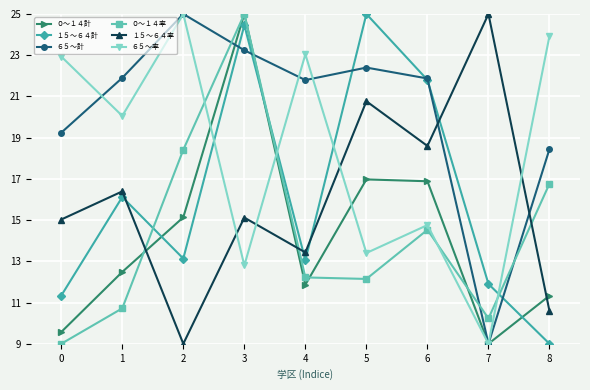

How many data points does each series have?

9